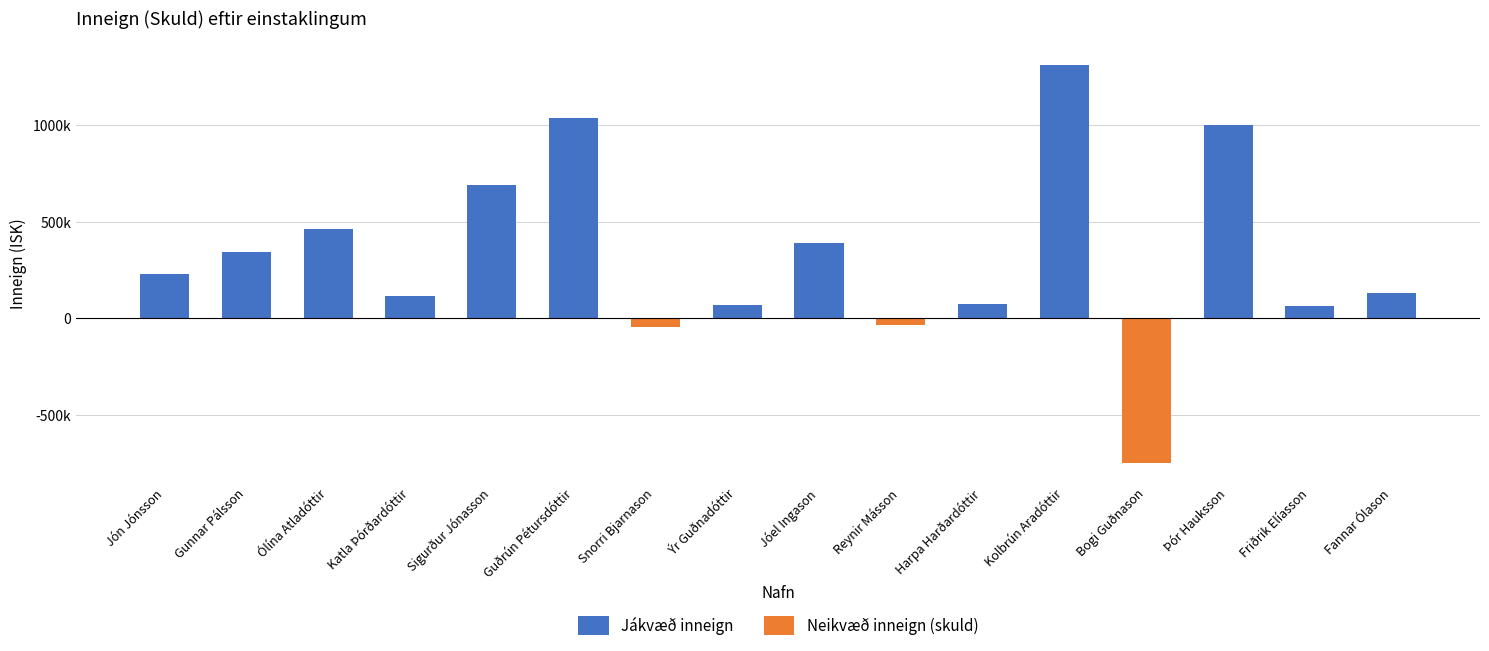

What is the highest value of the Jákvæð inneign series?

1311000.0